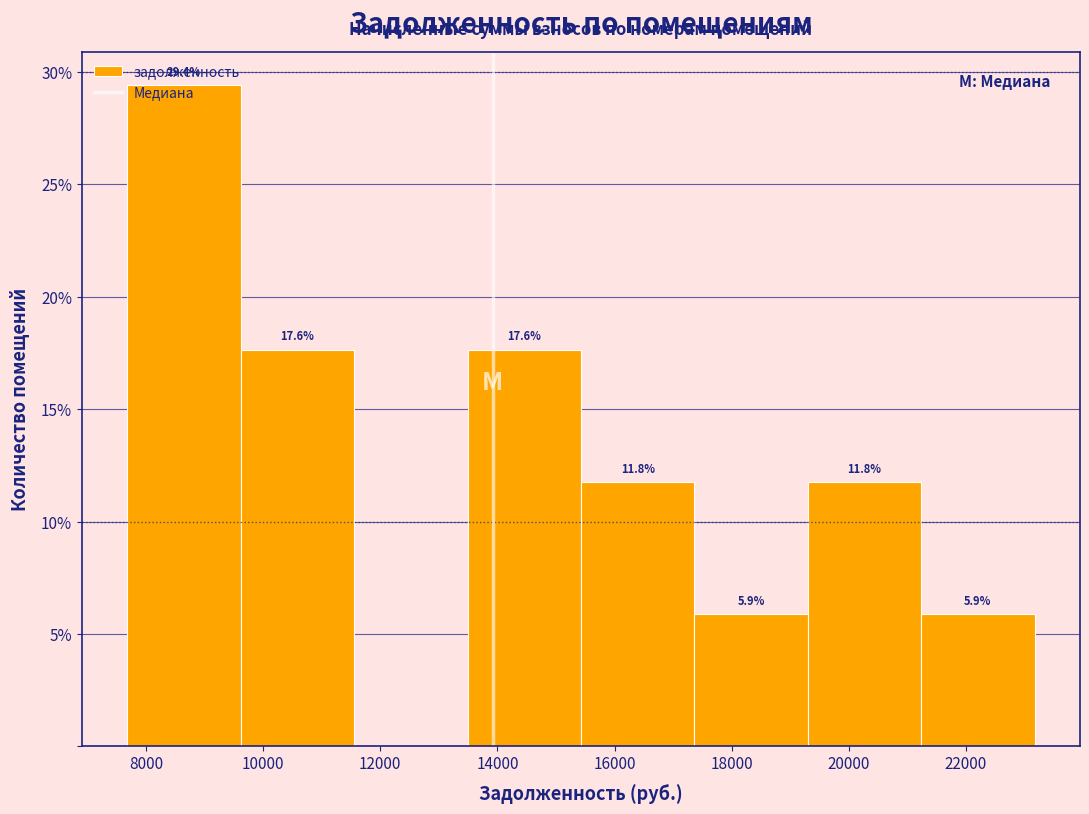

Over which range of the x-axis is the bar tallest?

7600 to 9600